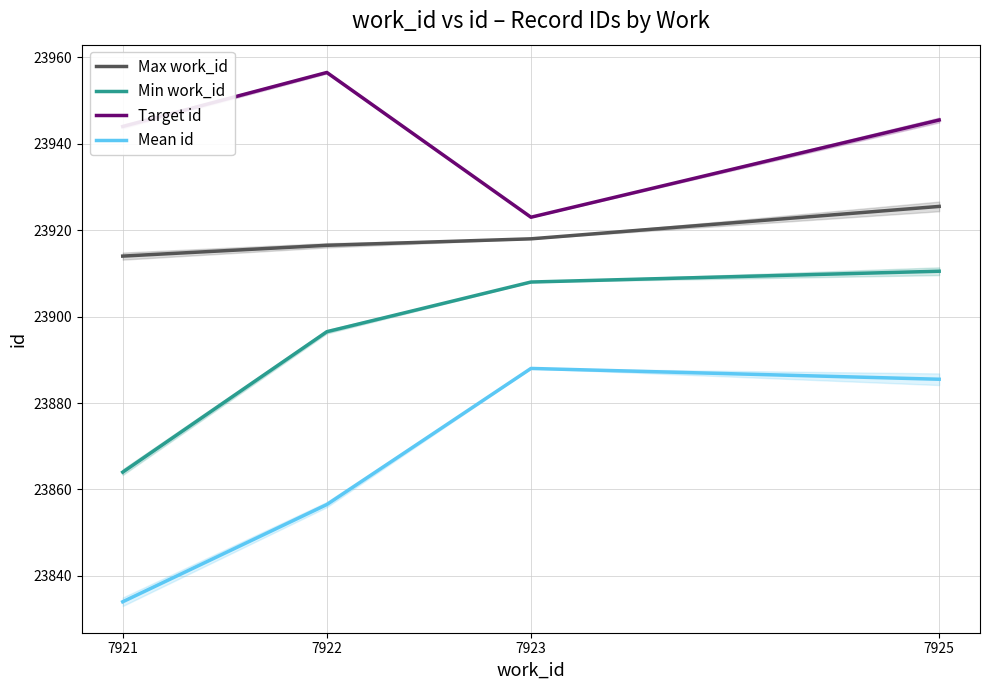

True or false: Mean id and Target id intersect in this chart.

False